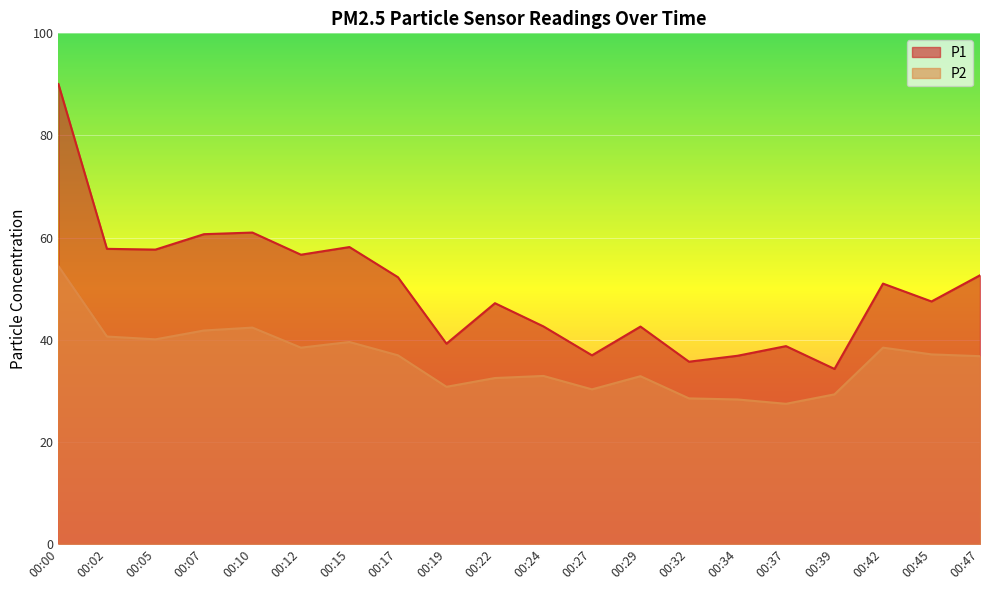

What is the difference between the maximum and minimum values in the P1 series?

55.8